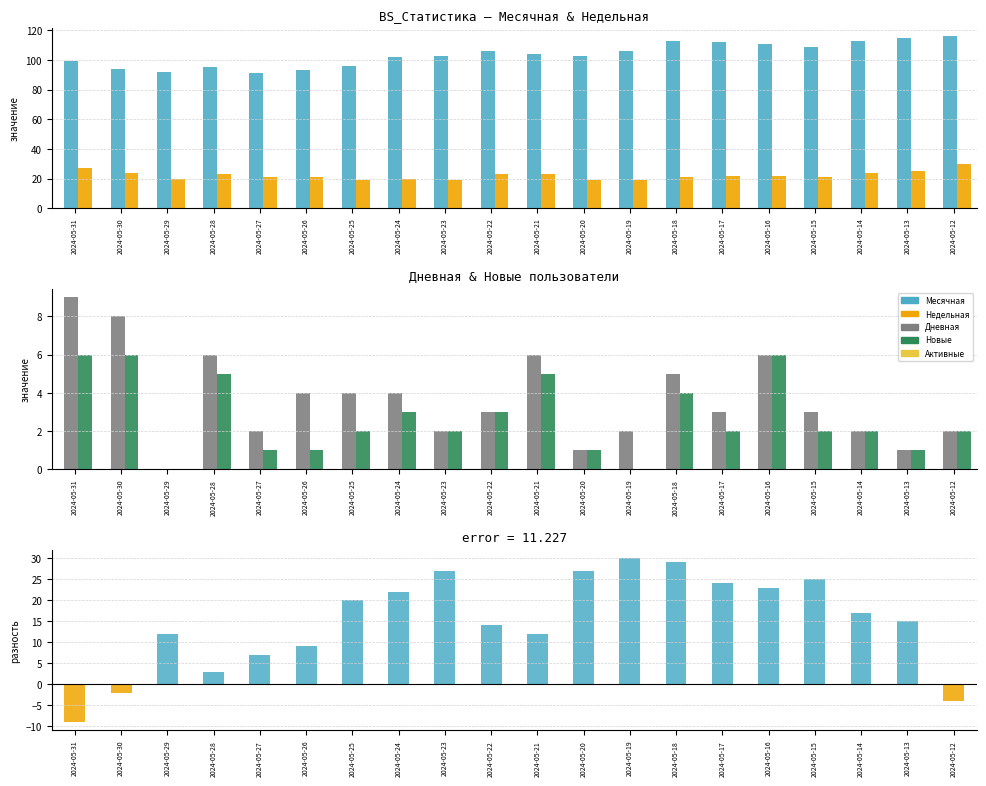

The Дневная series shows 2 at 2024-05-14. True or false?

True